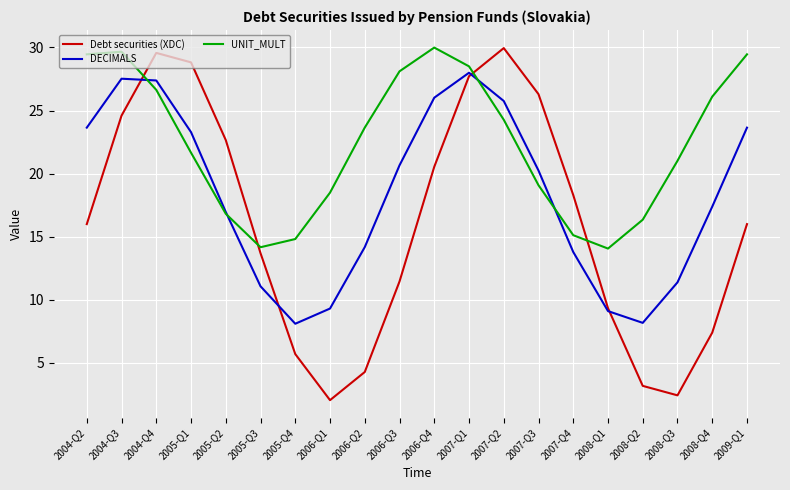

What is the greatest value displayed?

30.0